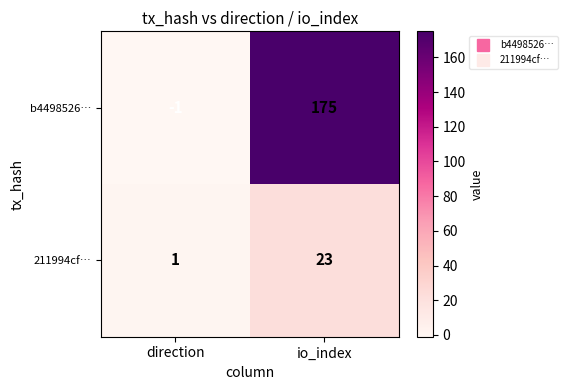

What is the average value of the 211994cf… series?

12